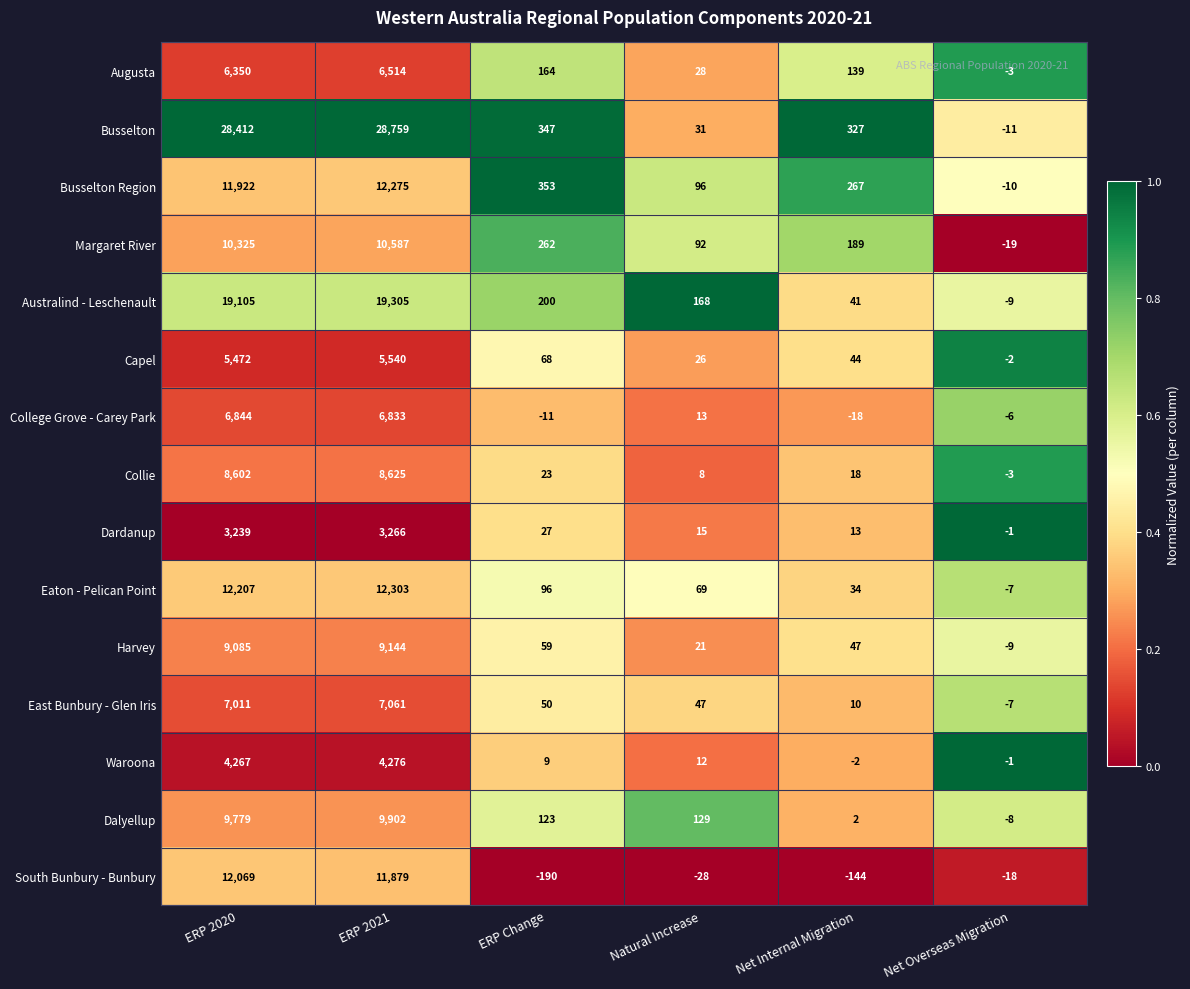

Which series has the largest total across all categories?

Busselton